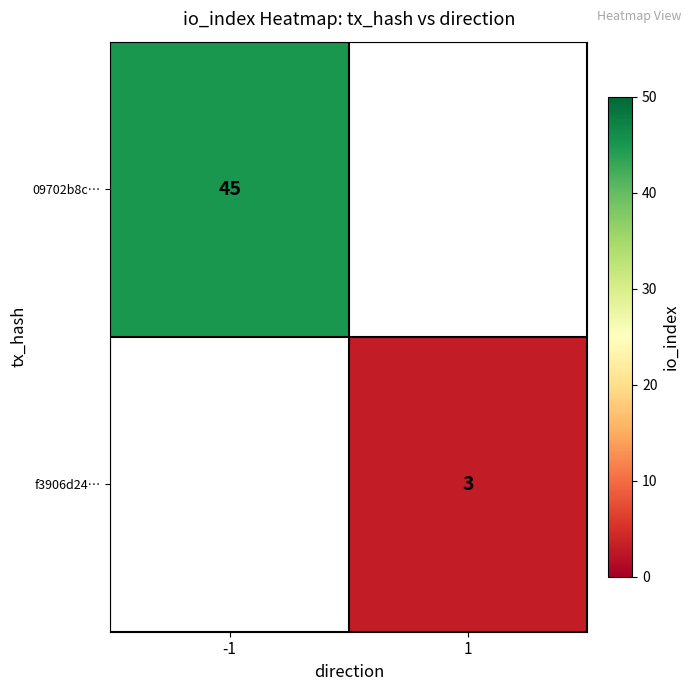

True or false: f3906d24… has a value of 1 at 1.

False